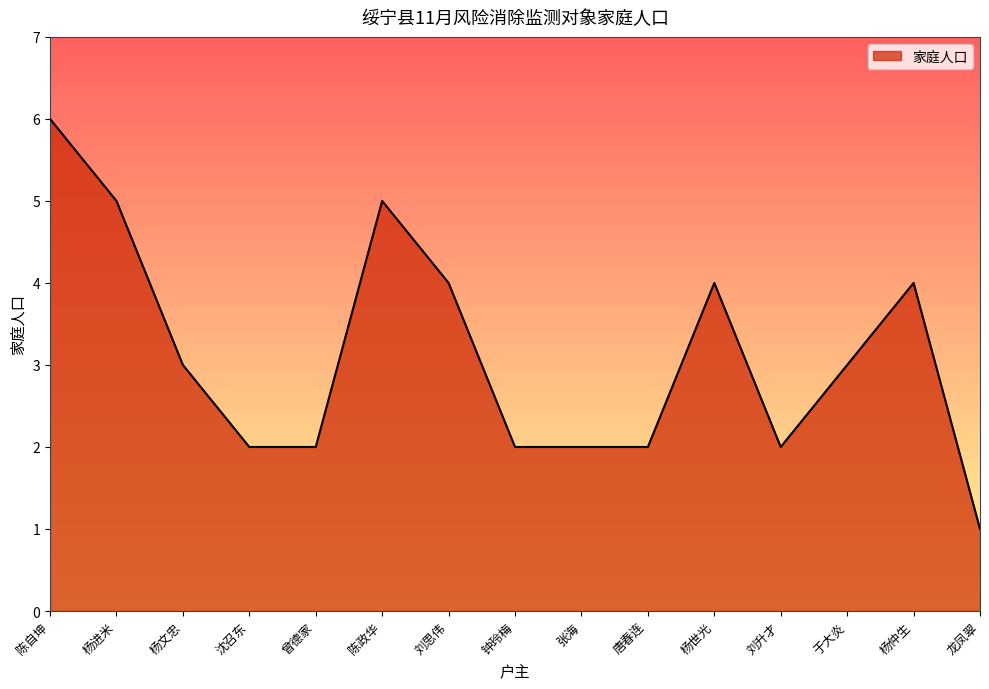

At which category does the chart reach its minimum across all series?

龙凤翠